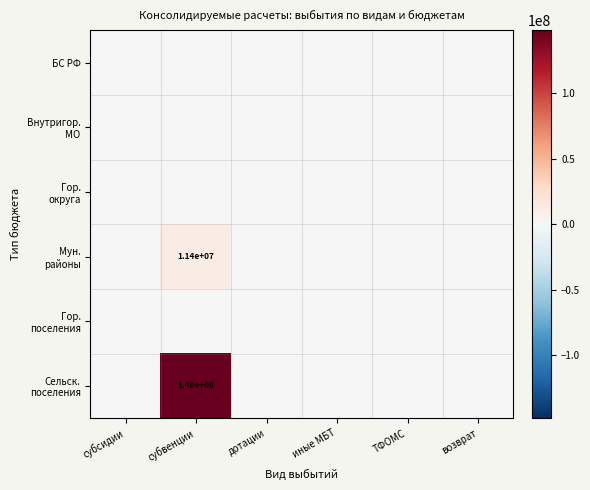

What is the highest value of the Мун. районы series?

11376033.0